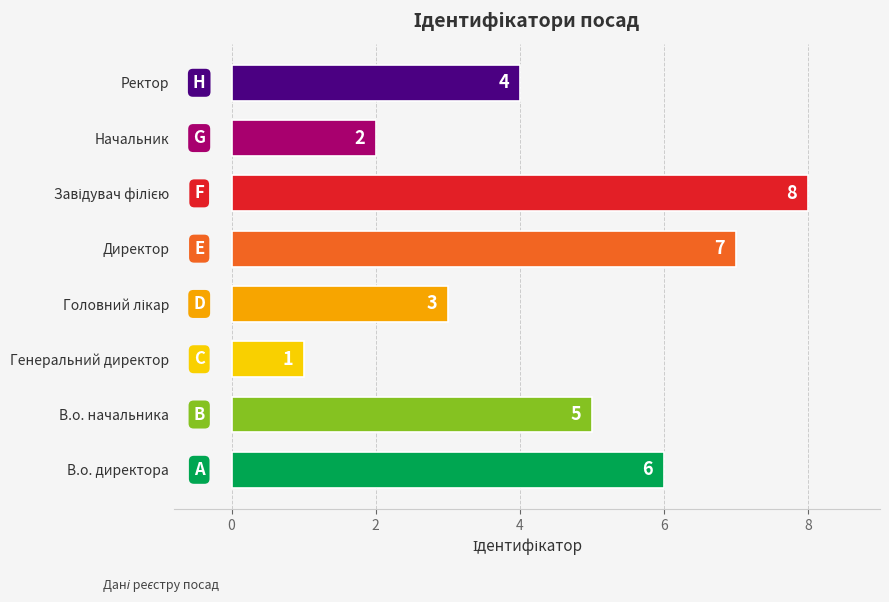

Reading bottom to top, list all the values displayed in this chart.

6	5	1	3	7	8	2	4